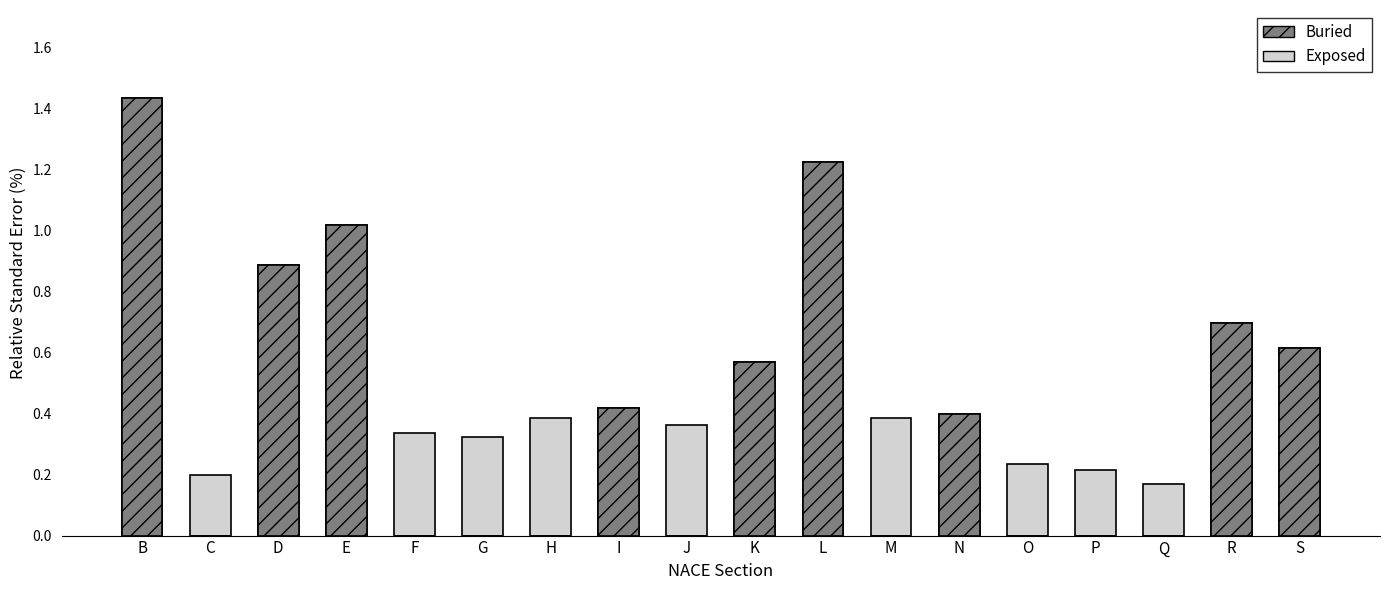

Which label corresponds to the largest value in the chart?

B